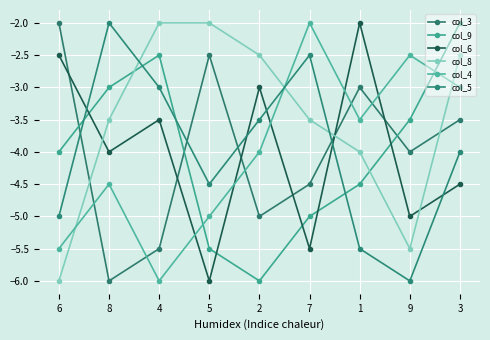

At which label does col_3 first exceed -4?

6